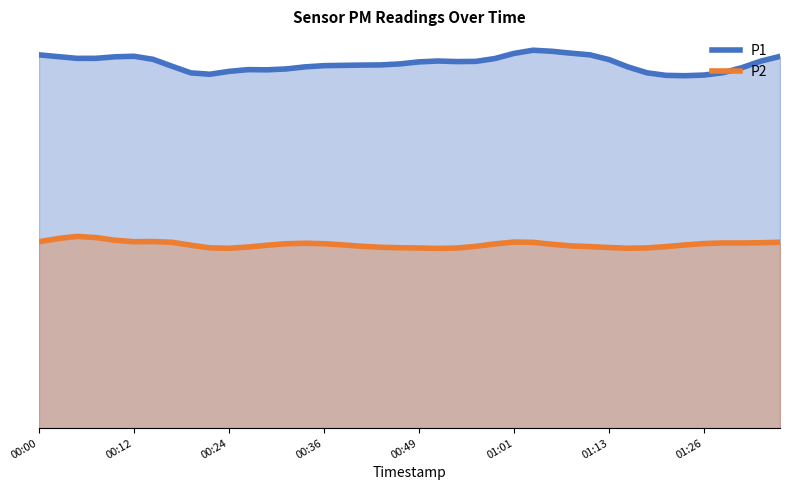

At which label is P1 closest to 23?

33